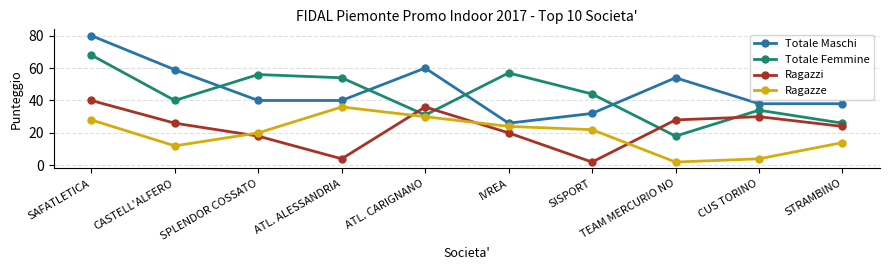

Rank the series by their maximum value, from lowest to highest.

Ragazze, Ragazzi, Totale Femmine, Totale Maschi